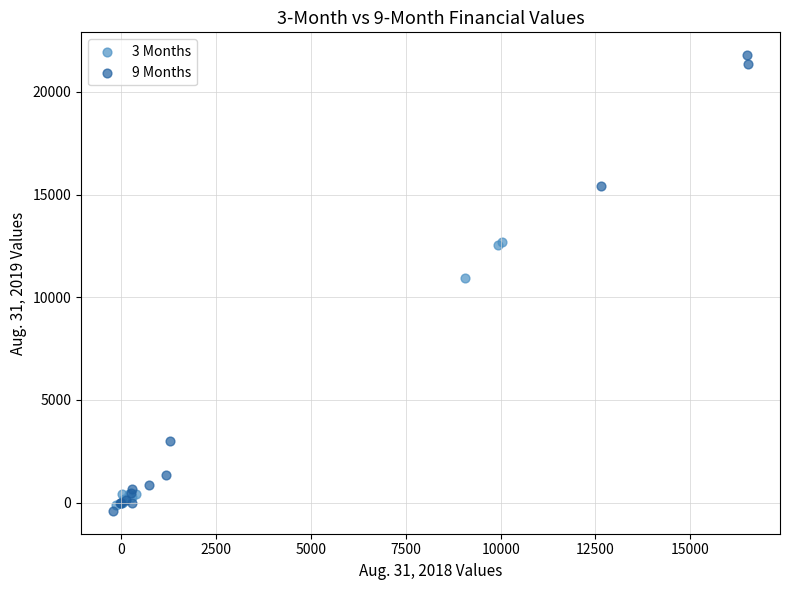

Which series contains the highest Y value?

9 Months